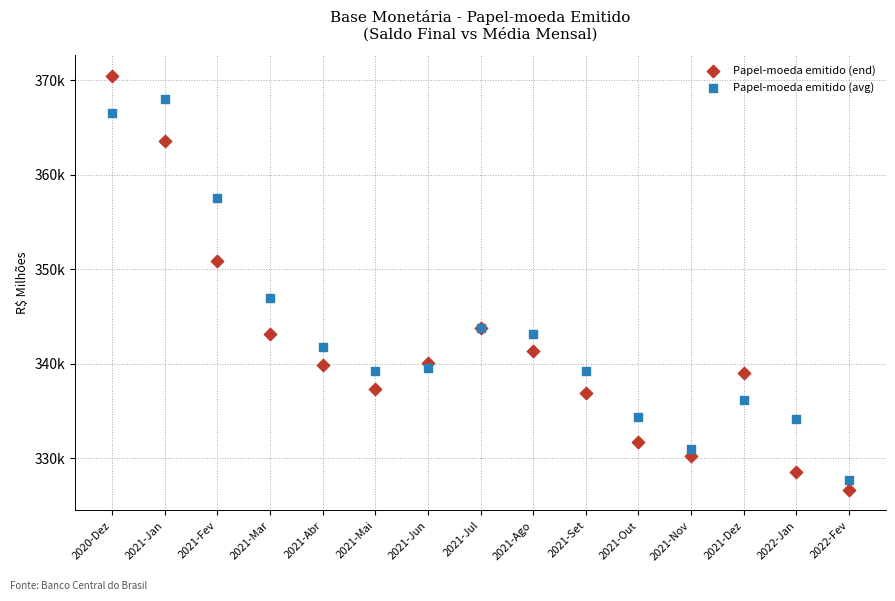

What are all the series names shown in the legend?

Papel-moeda emitido (end), Papel-moeda emitido (avg)